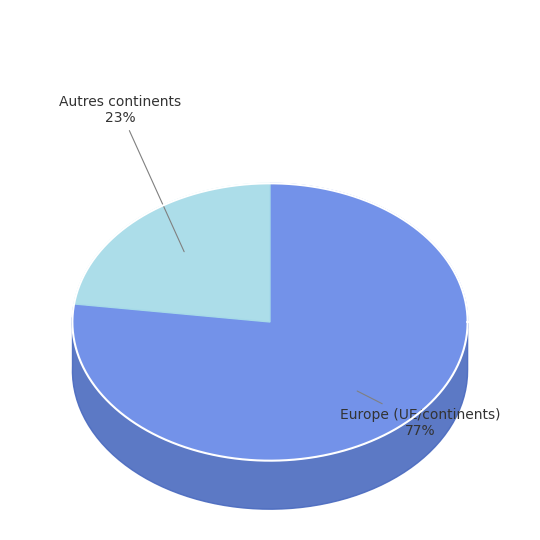

Which category has the biggest portion of the pie?

Europe